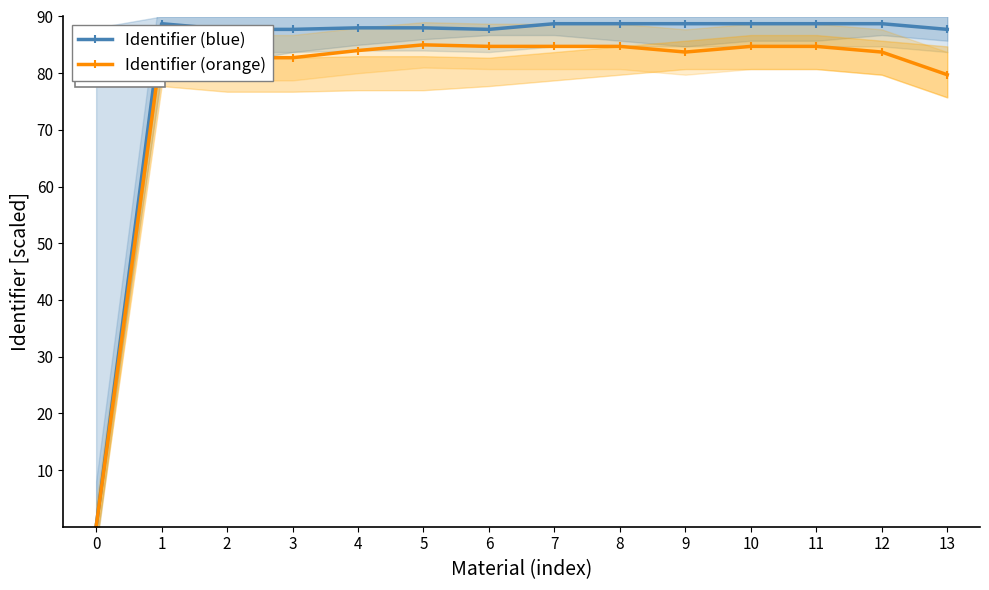

Reading left to right, list all the values displayed in this chart.

Identifier (blue): 0.0	88.7	87.7	87.7	88.0	88.0	87.7	88.7	88.7	88.7	88.7	88.7	88.7	87.7
Identifier (orange): 0.0	84.7	82.7	82.7	84.0	85.0	84.7	84.7	84.7	83.7	84.7	84.7	83.7	79.7